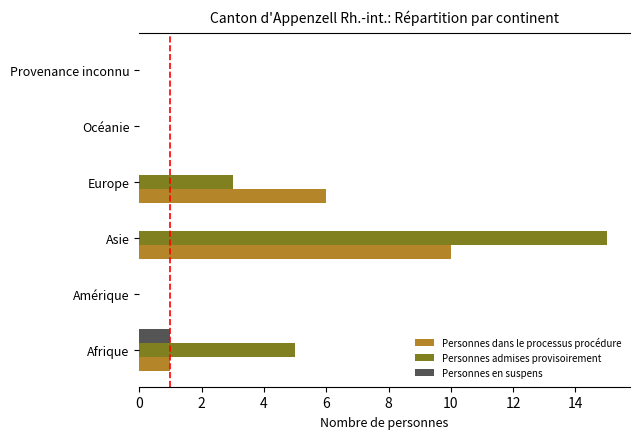

Count the number of data series in this chart.

3